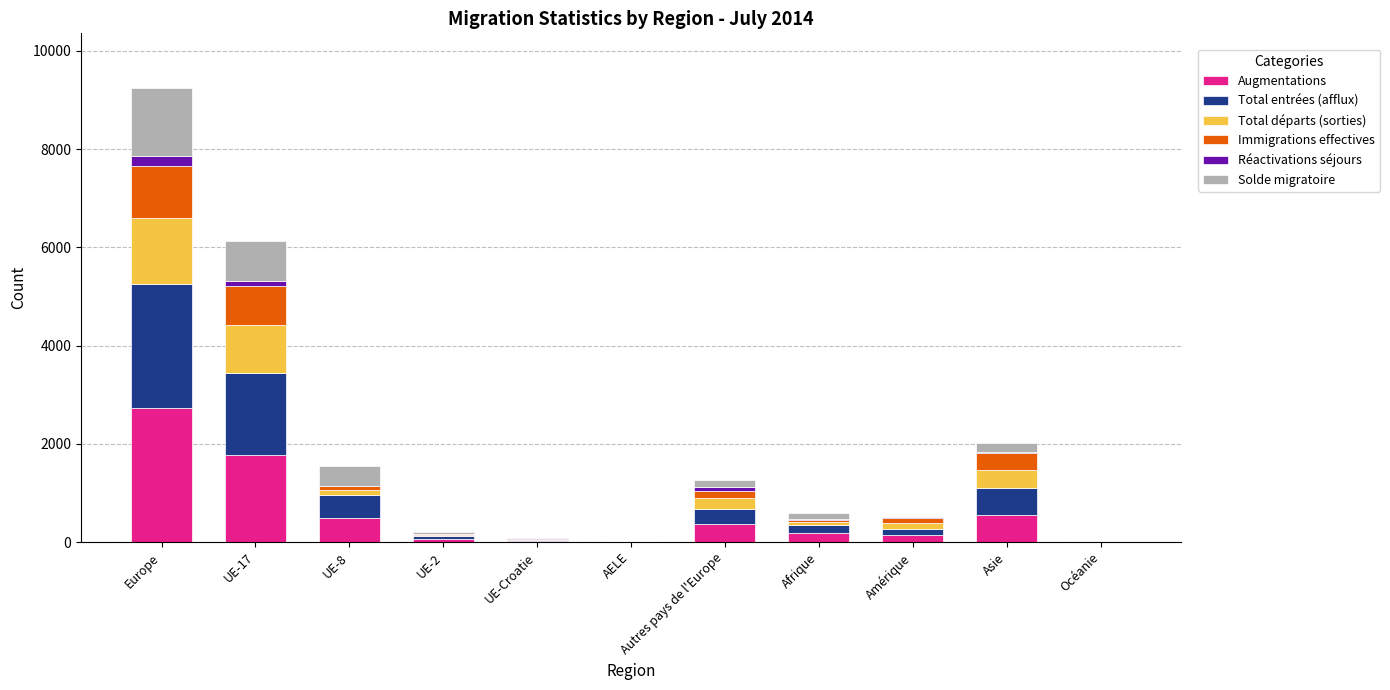

At which category is the sum across all series the highest?

Europe